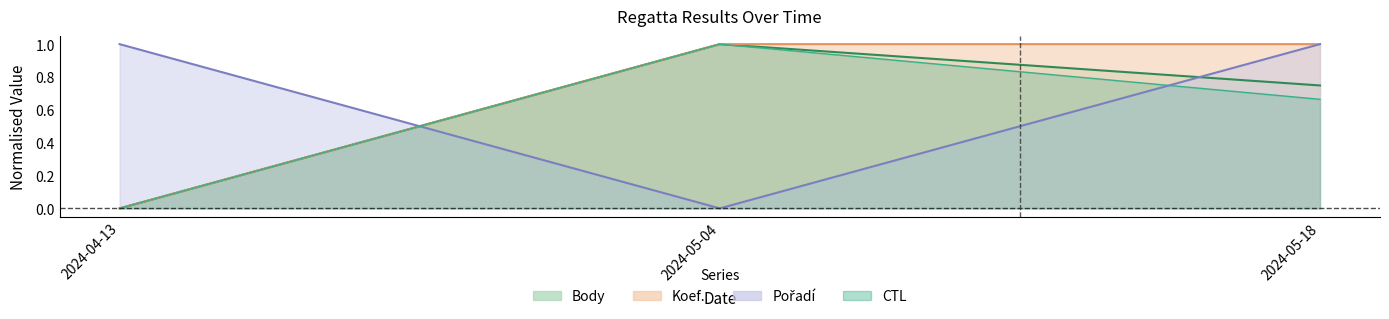

Is the value of Body at 2024-04-13 greater than the value of CTL at 2024-05-18?

No